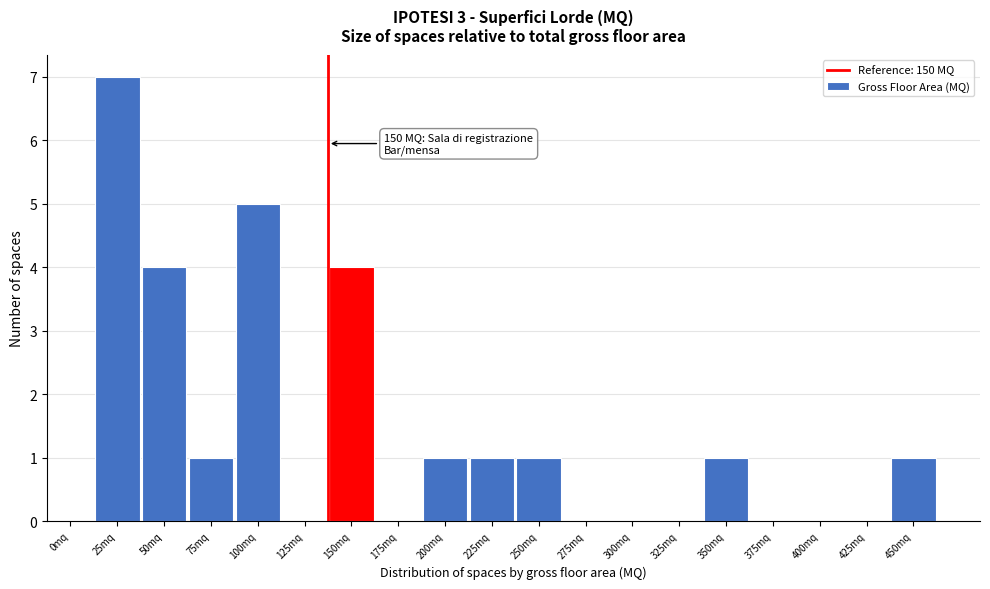

Reading right to left, list all the values displayed in this chart.

450mq=1	425mq=0	400mq=0	375mq=0	350mq=1	325mq=0	300mq=0	275mq=0	250mq=1	225mq=1	200mq=1	175mq=0	150mq=4	125mq=0	100mq=5	75mq=1	50mq=4	25mq=7	0mq=0